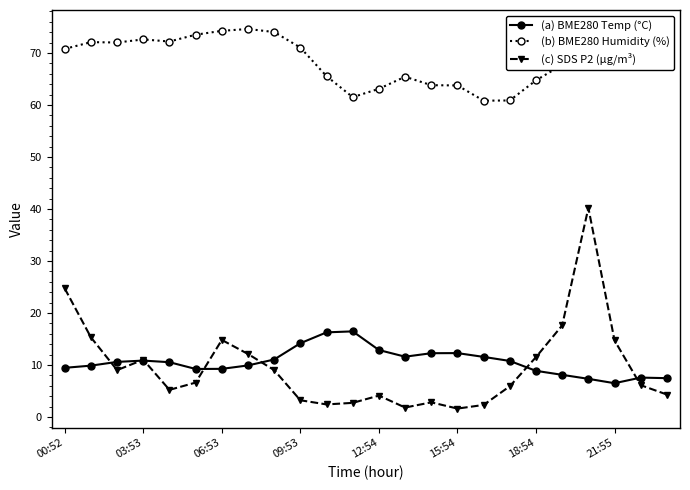

List the series in order of their peak value, highest first.

(b) BME280 Humidity (%), (c) SDS P2 (µg/m³), (a) BME280 Temp (°C)